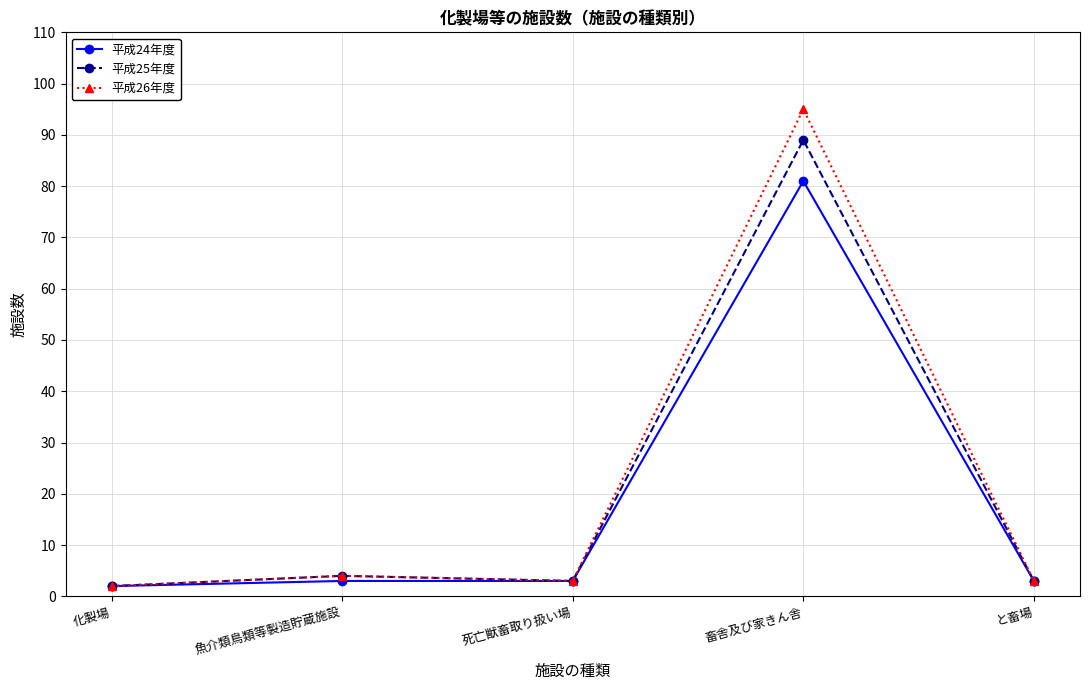

Which category has the highest value across all series?

畜舎及び家きん舎